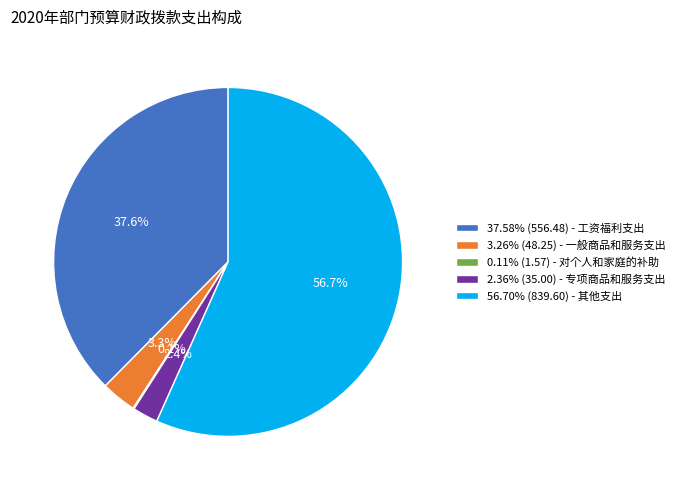

Is there any slice that represents more than half of the pie?

Yes